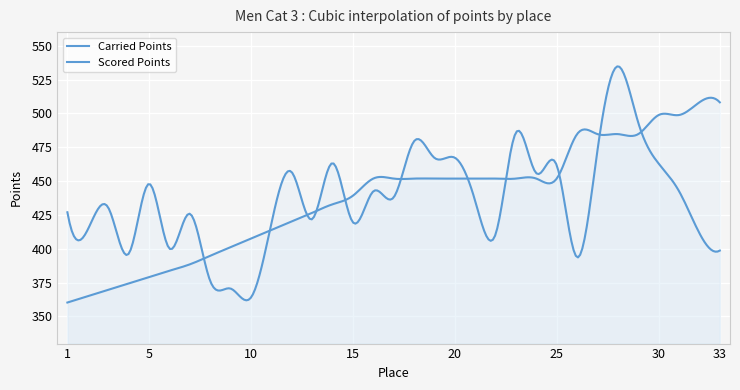

Rank the series at 28 from highest to lowest value.

Carried Points, Scored Points